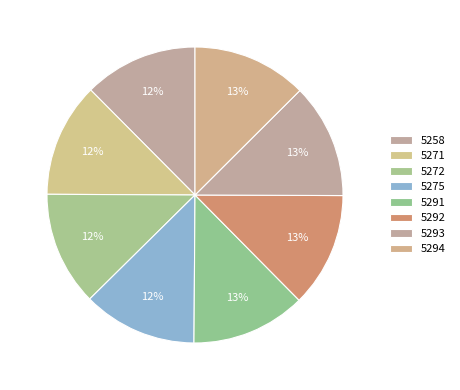

To the nearest percent, what portion does 5272 represent?

12%